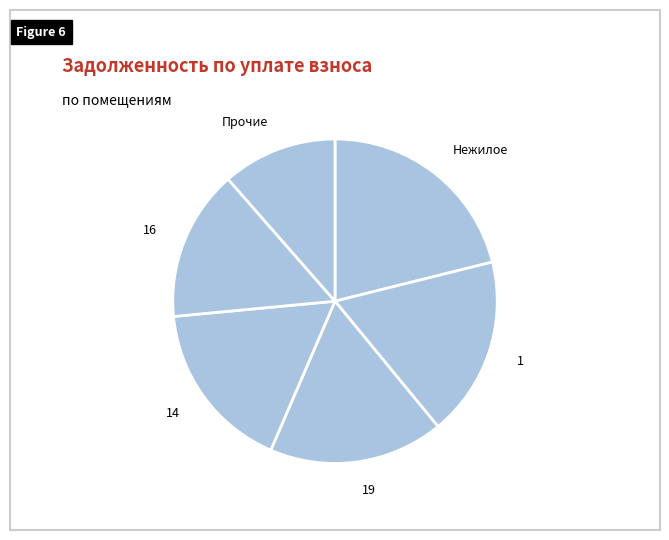

Is the sum of 16 and Нежилое greater than half?

No